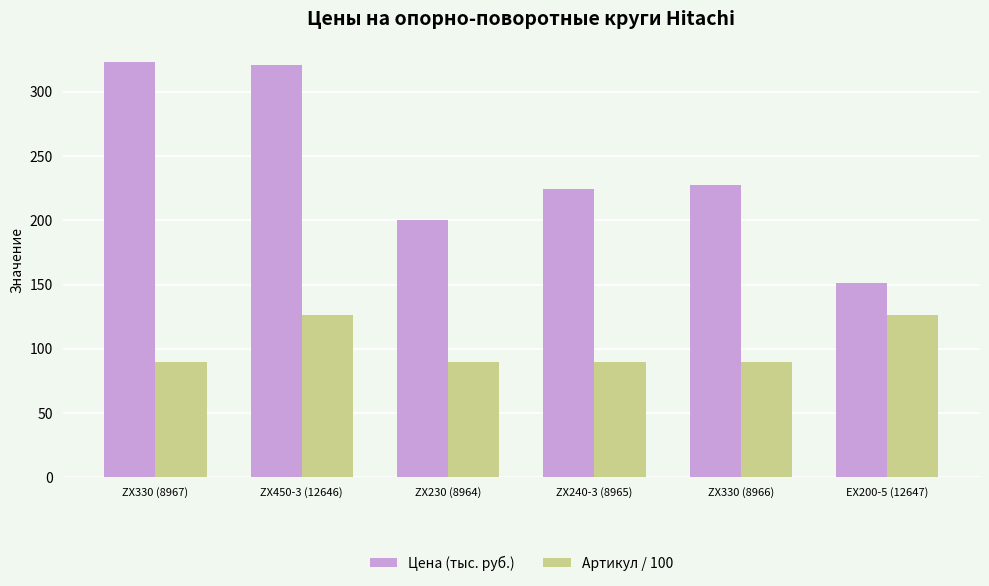

True or false: Цена (тыс. руб.) has a value of 103.7 at ZX240-3 (8965).

False